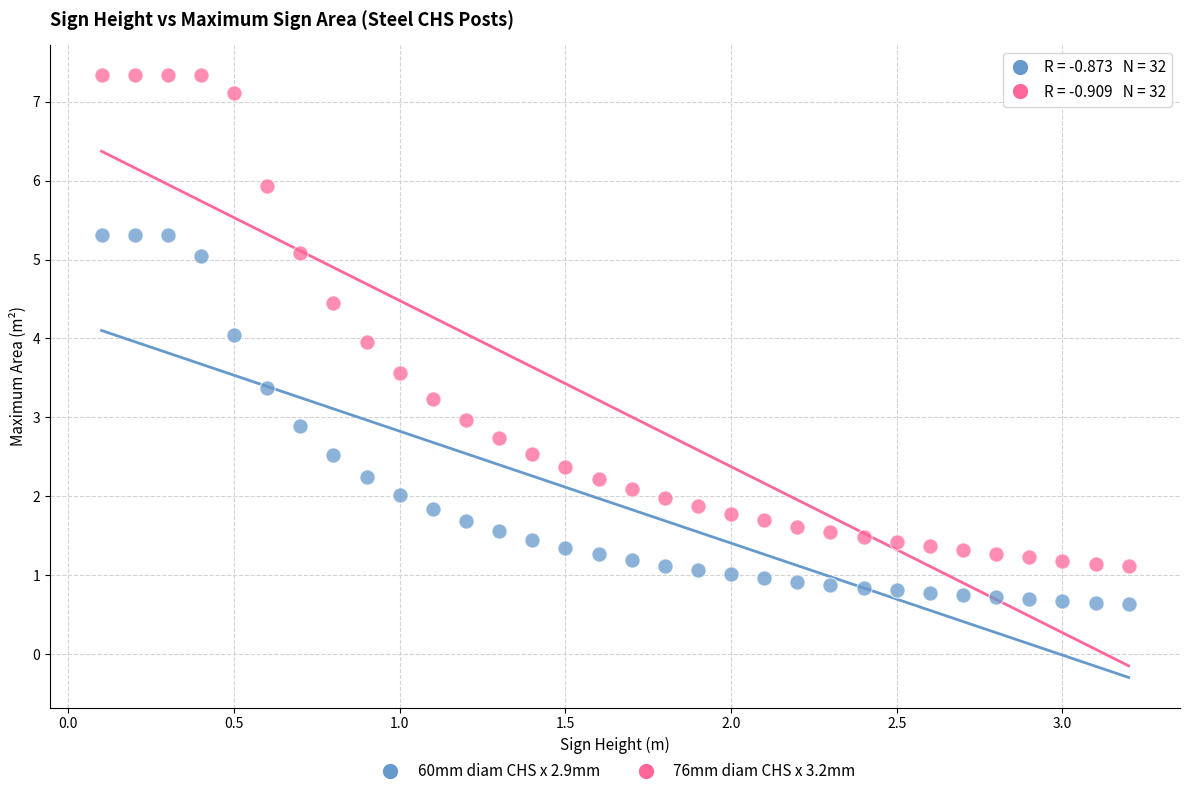

Across all data points, what is the range of X values (max minus min)?

3.1